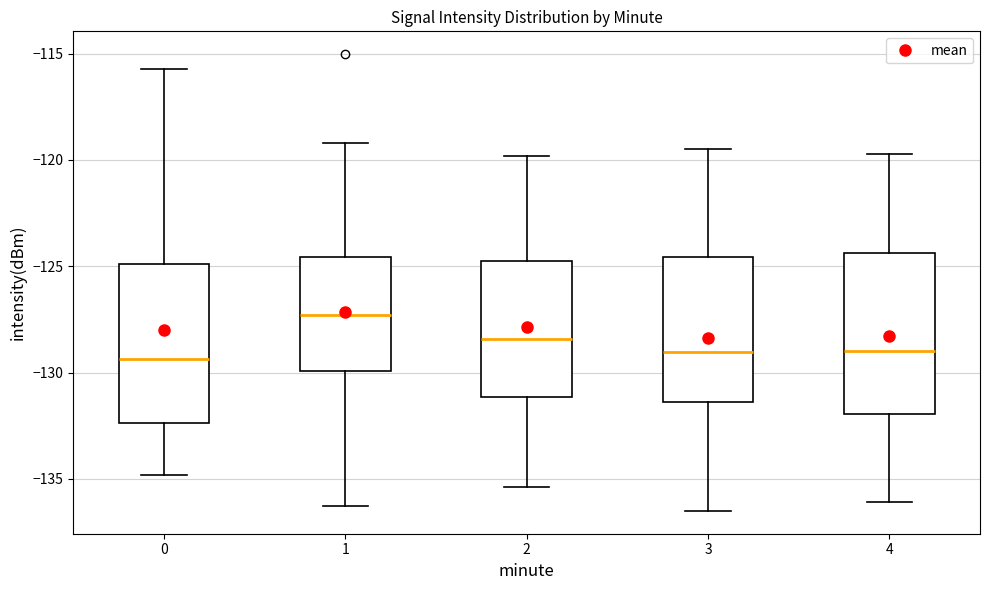

Reading left to right, transcribe this box plot: for each box, give where its median line is, the range the box spans, and where its two whiskers end, as read against the y-axis. The values are not printed on the chart, so give them approximately, as read against the axis.

0: median -129.5, box -132.5 to -125.0, whiskers -135.0 to -115.5
1: median -127.5, box -130.0 to -124.5, whiskers -136.5 to -119.0
2: median -128.5, box -131.0 to -124.5, whiskers -135.5 to -120.0
3: median -129.0, box -131.5 to -124.5, whiskers -136.5 to -119.5
4: median -129.0, box -132.0 to -124.5, whiskers -136.0 to -119.5